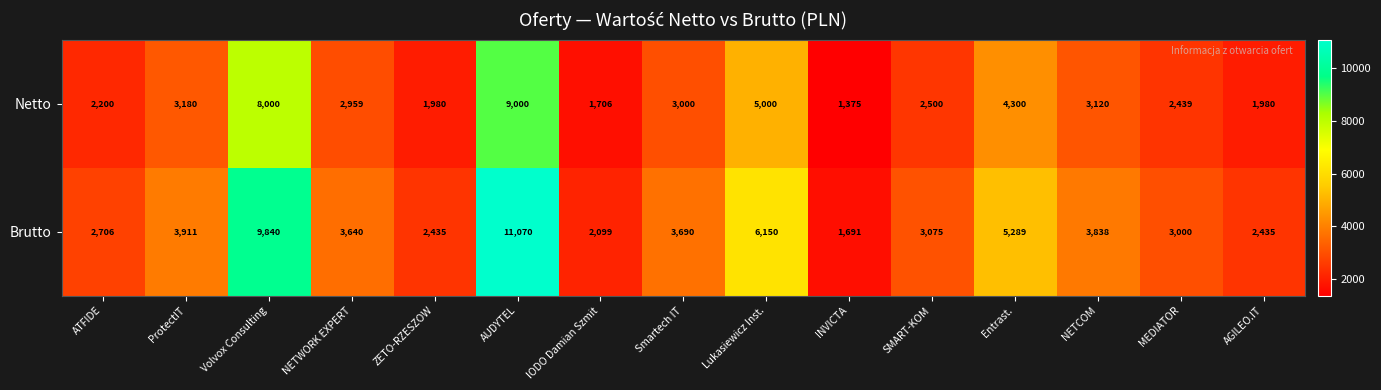

The value of Brutto at NETWORK EXPERT is 3640. True or false?

True